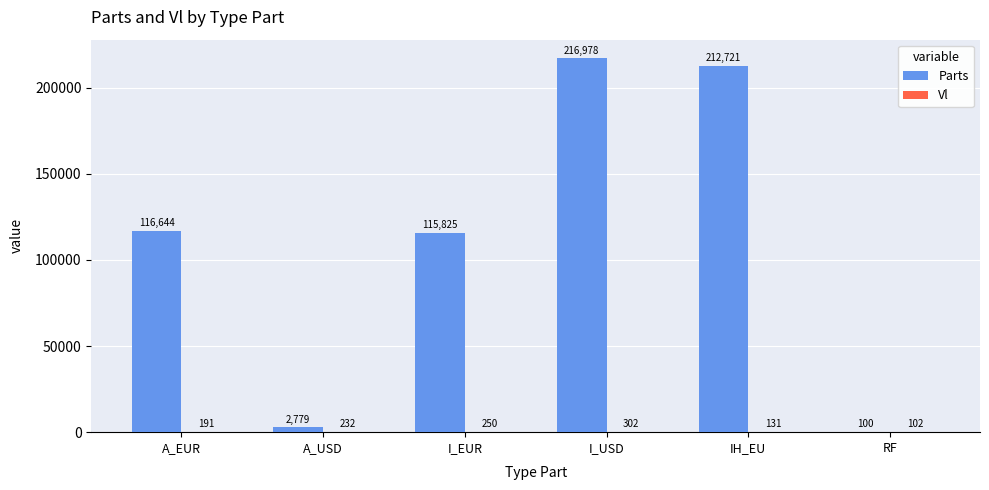

Which series changed the most between A_EUR and A_USD?

Parts